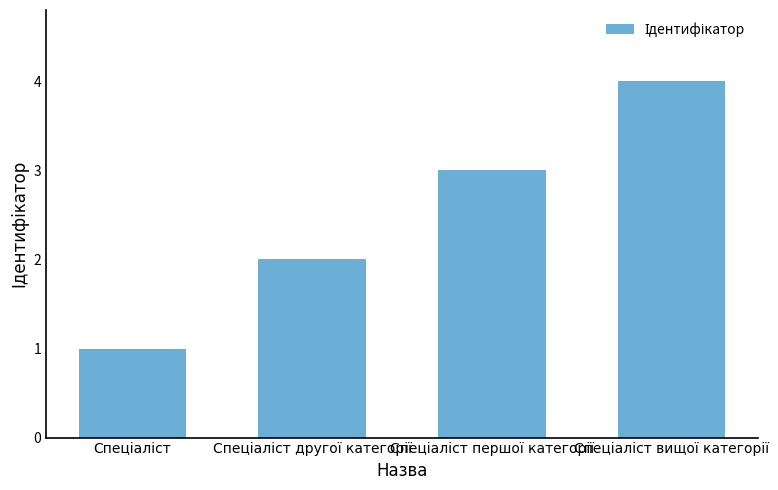

What is the difference between the maximum and minimum values?

3